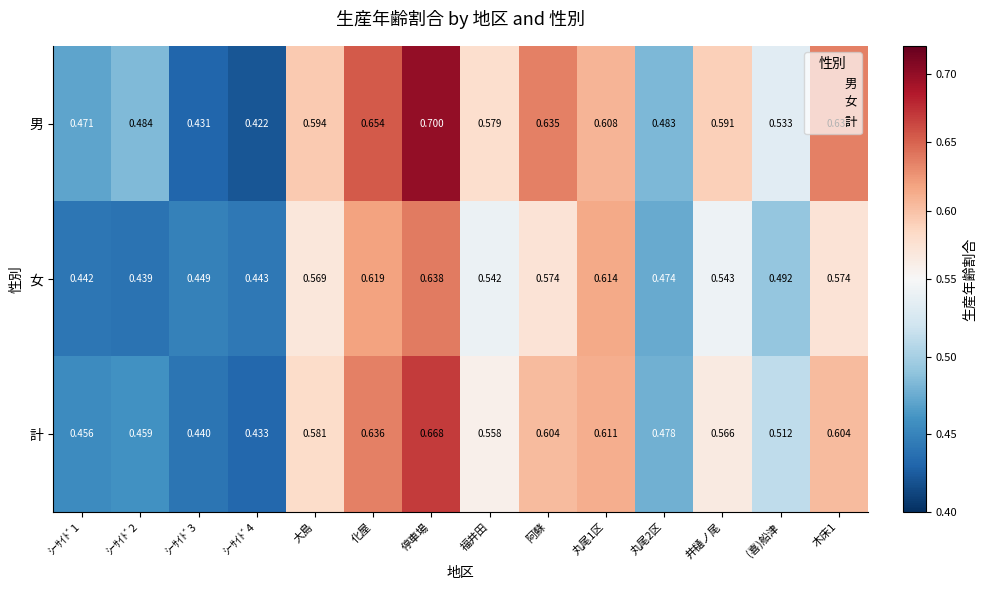

At 丸尾1区, list the series in order from largest to smallest.

女, 計, 男